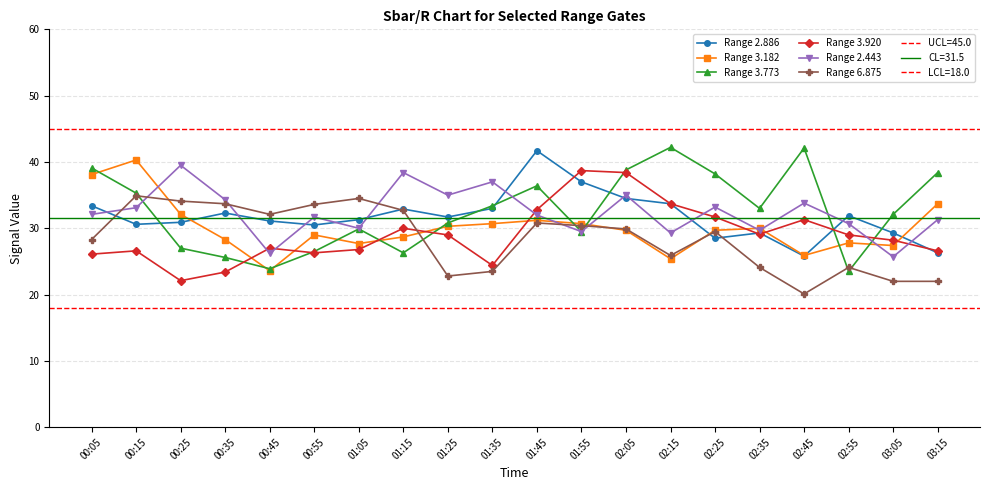

Where is the first local maximum for Range 2.886?

00:35